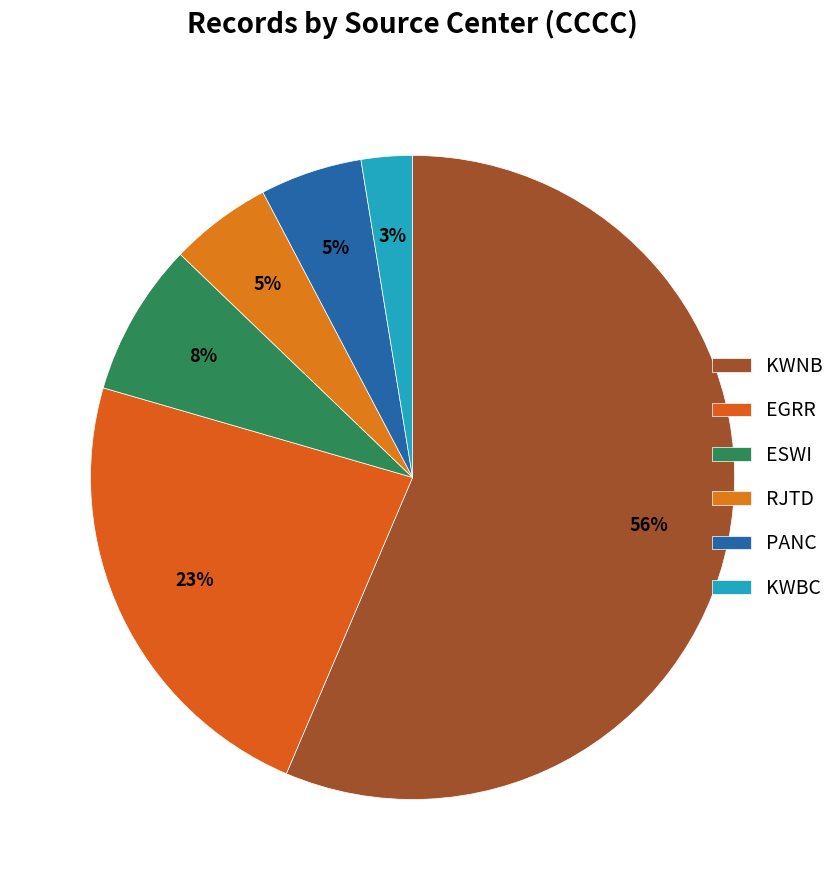

What is the largest slice in the pie chart?

KWNB